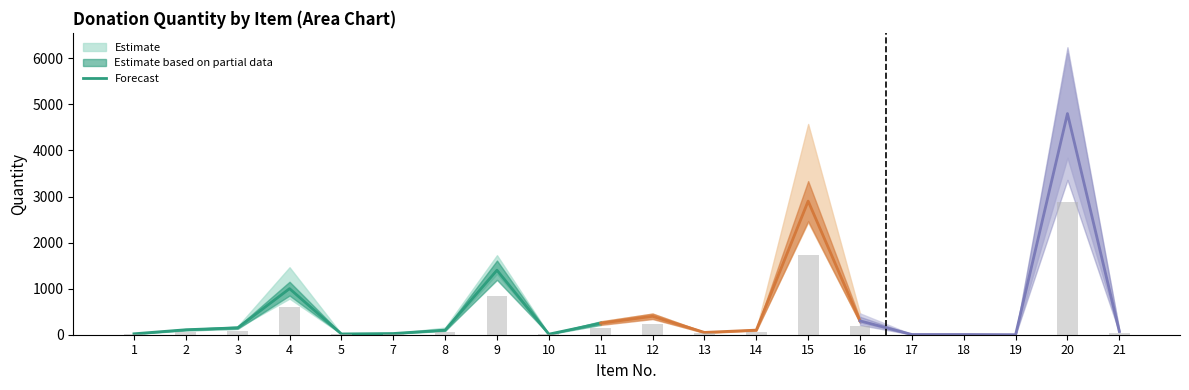

At which category does the chart reach its peak across all series?

20